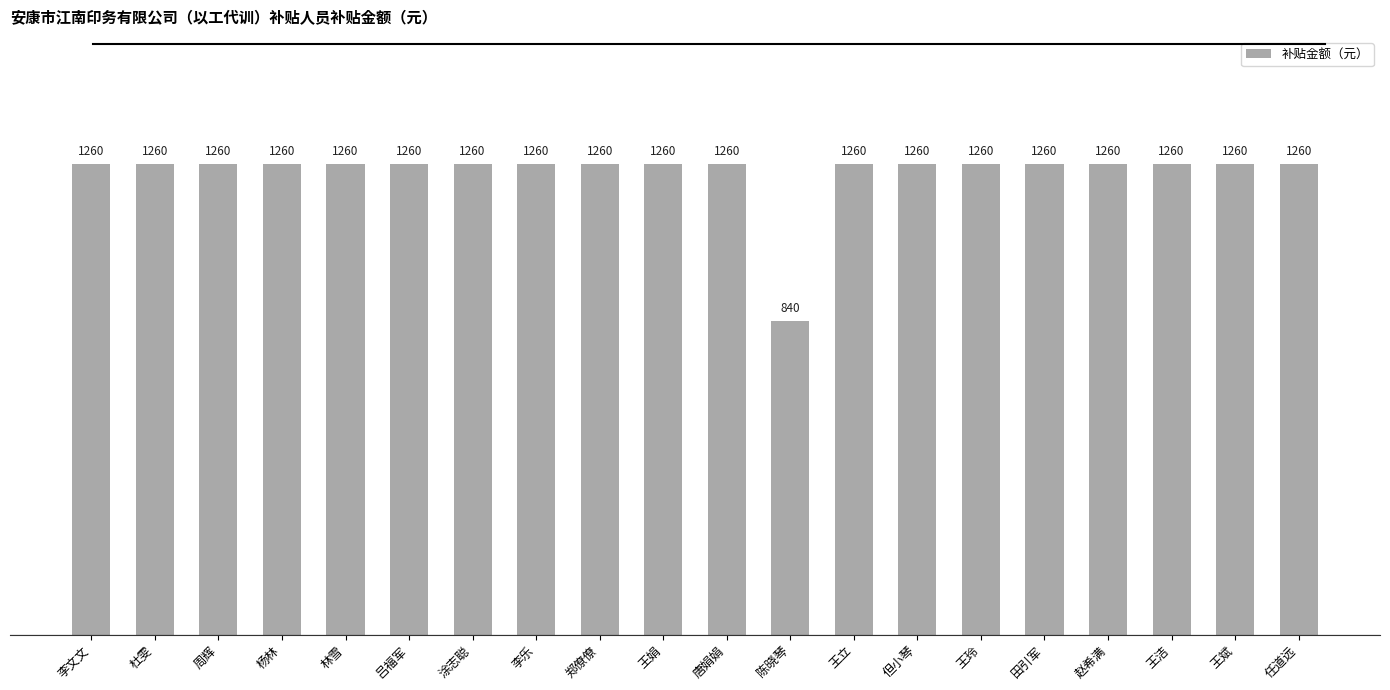

What is the value of the 19th bar from the left?

1260